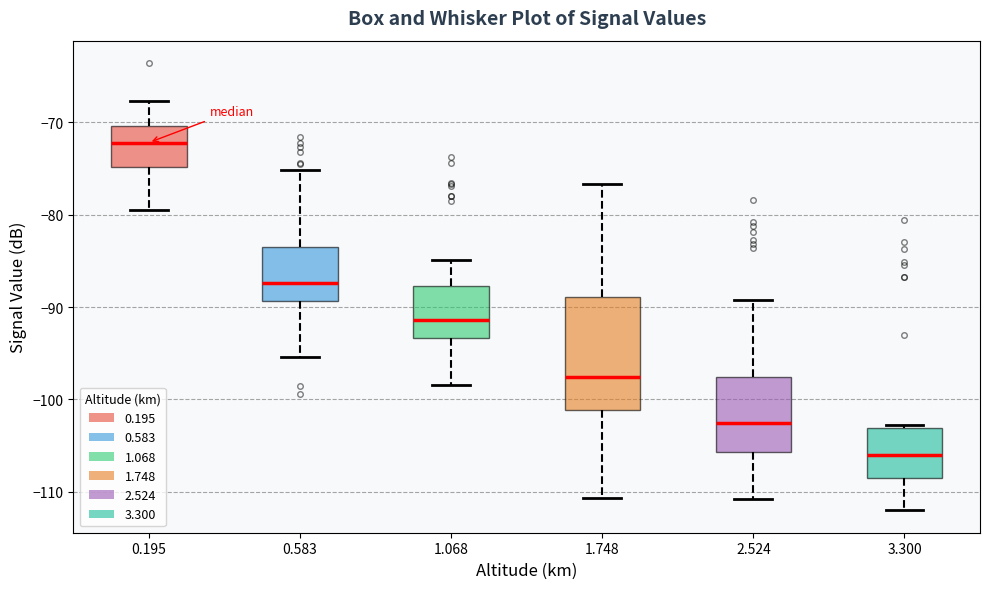

Where is the upper edge of the box at x = 0.583 on the y-axis? The values are not printed on the chart, so give them approximately, as read against the axis.

-83